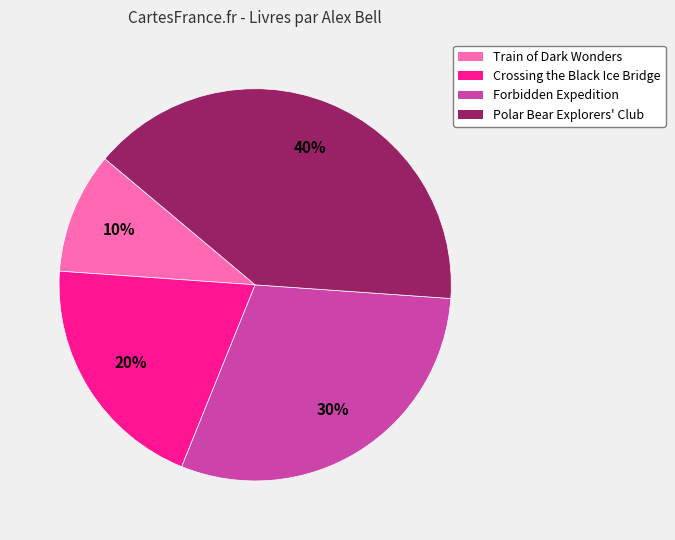

To the nearest percent, what is the average slice percentage?

25%